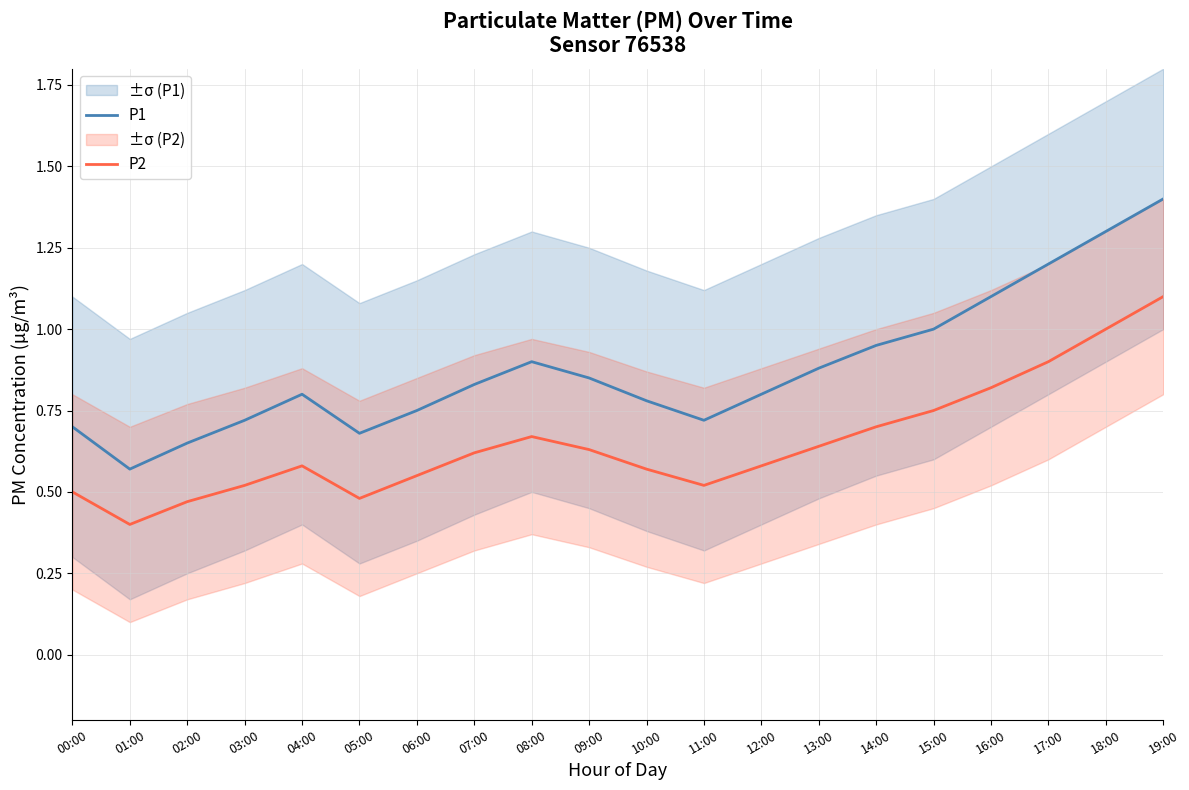

In P1, how many points are lower than both neighbors (excluding endpoints)?

3